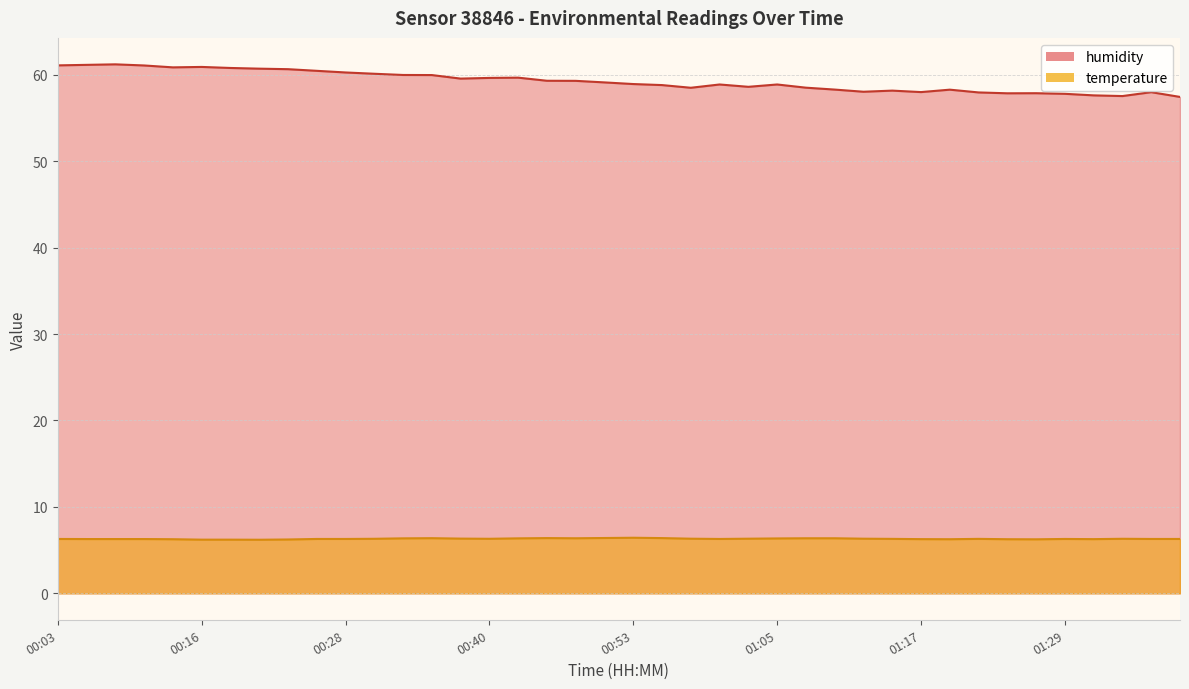

What is the value of the temperature point at the 11th from the left?

6.3